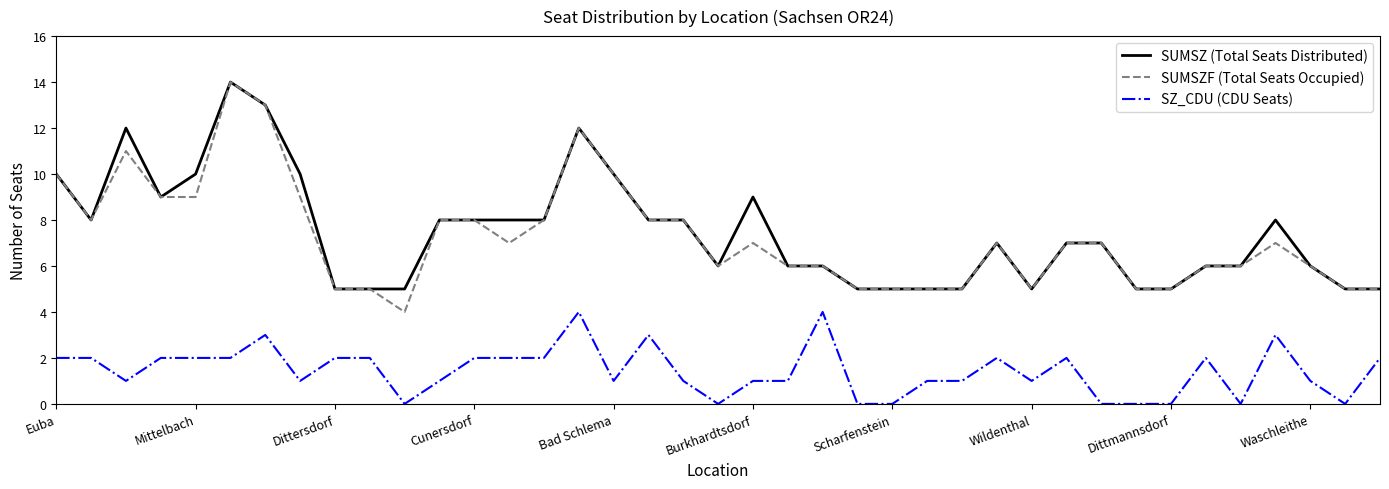

True or false: SUMSZF (Total Seats Occupied) and SZ_CDU (CDU Seats) cross at least once.

False